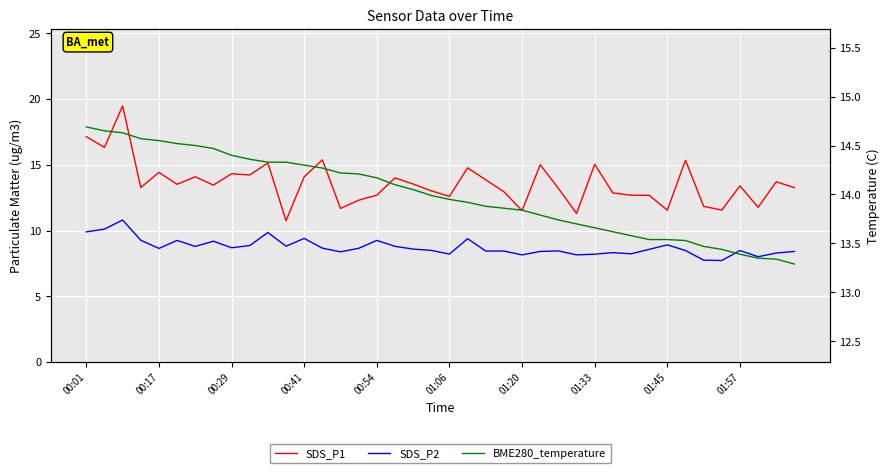

Where is SDS_P1 nearest to the value 15?

25